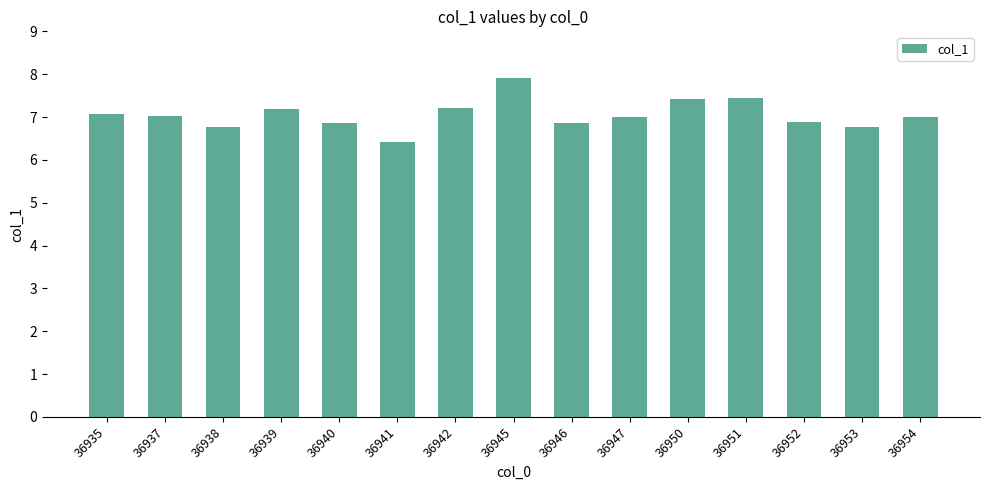

What is the average value?

7.1